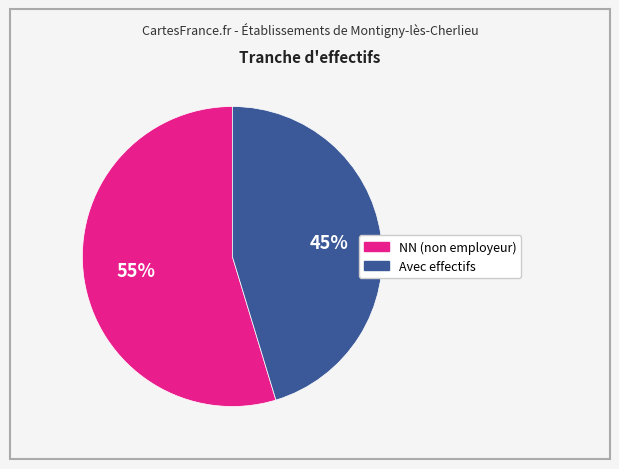

Which category has the smallest portion of the pie?

Avec effectifs